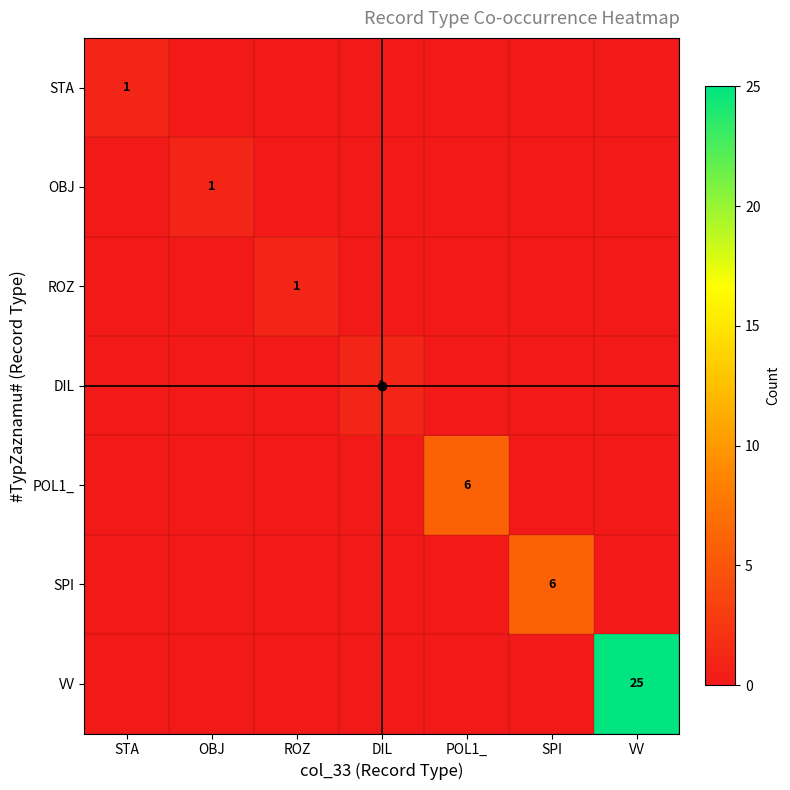

What is the total value across all series at SPI?

6